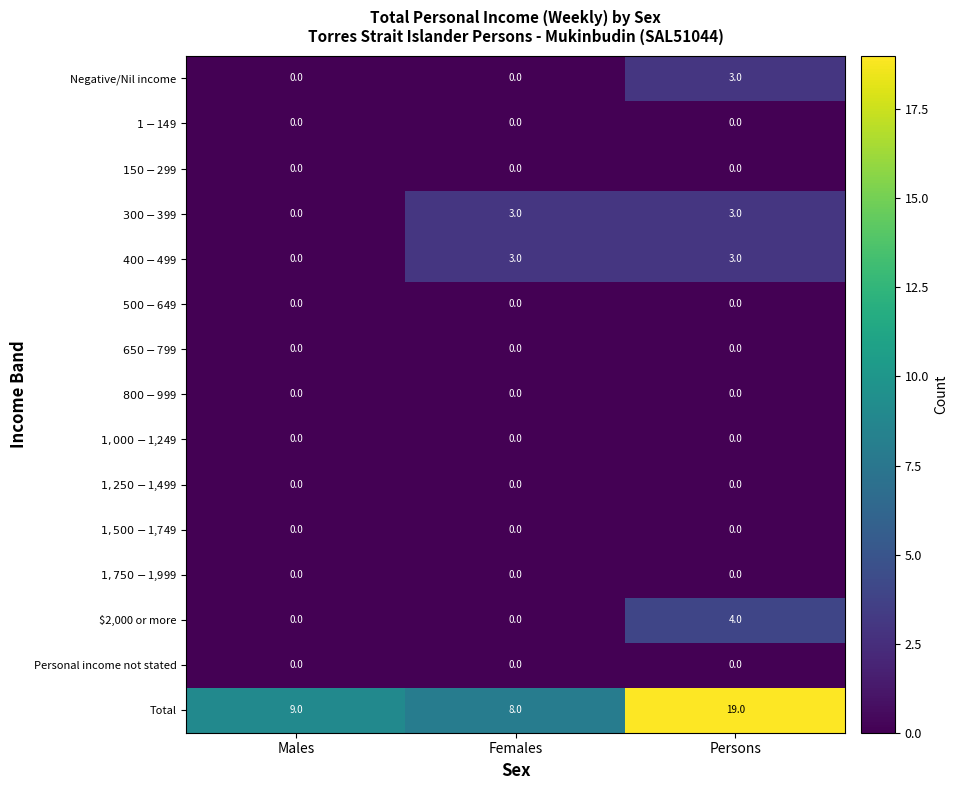

Which series changed the most between Males and Persons?

Total